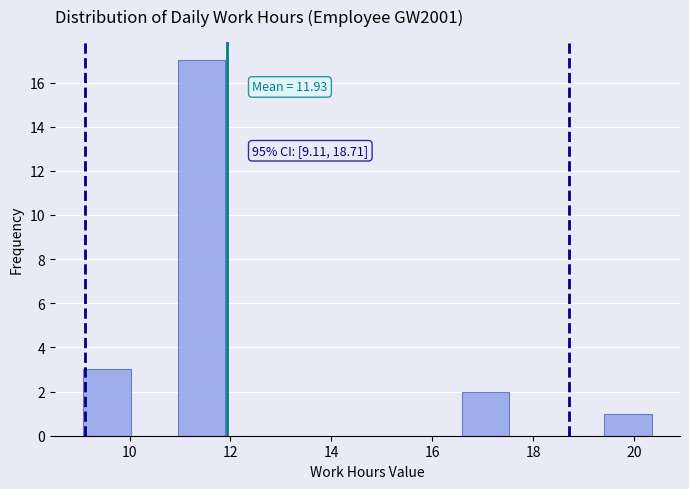

Which range on the x-axis has the tallest bar?

11.0 to 11.8